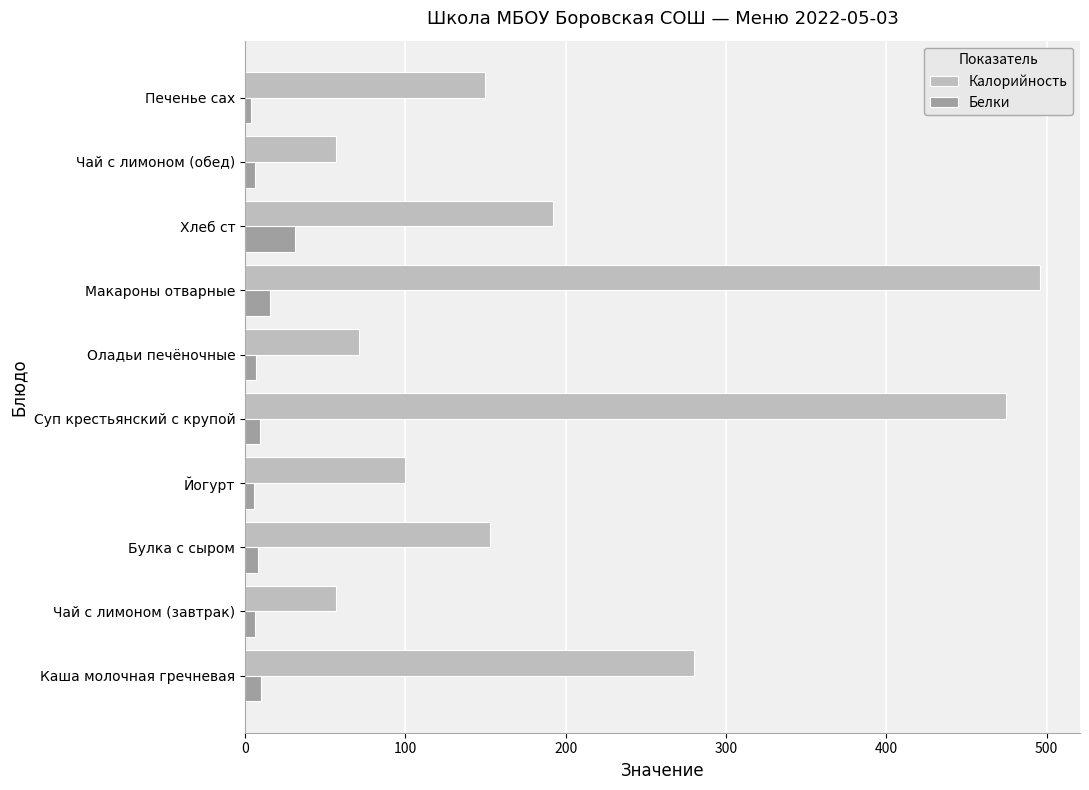

Which series changed the most between Йогурт and Суп крестьянский с крупой?

Калорийность